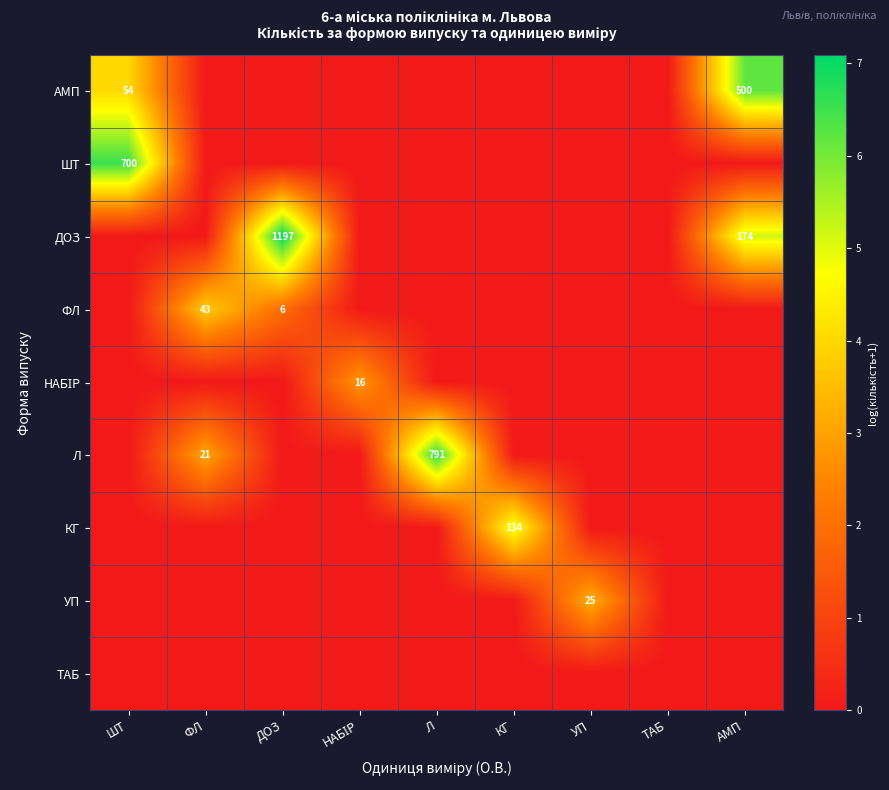

How many ШТ values are between 0 and 1?

8